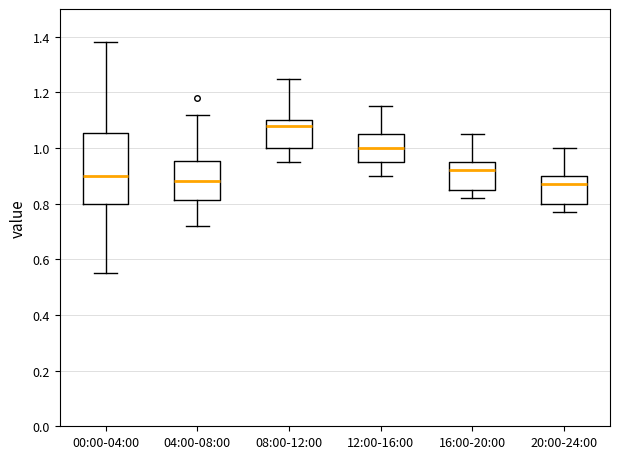

Which box is the tallest, from its lower edge to its upper edge?

00:00-04:00